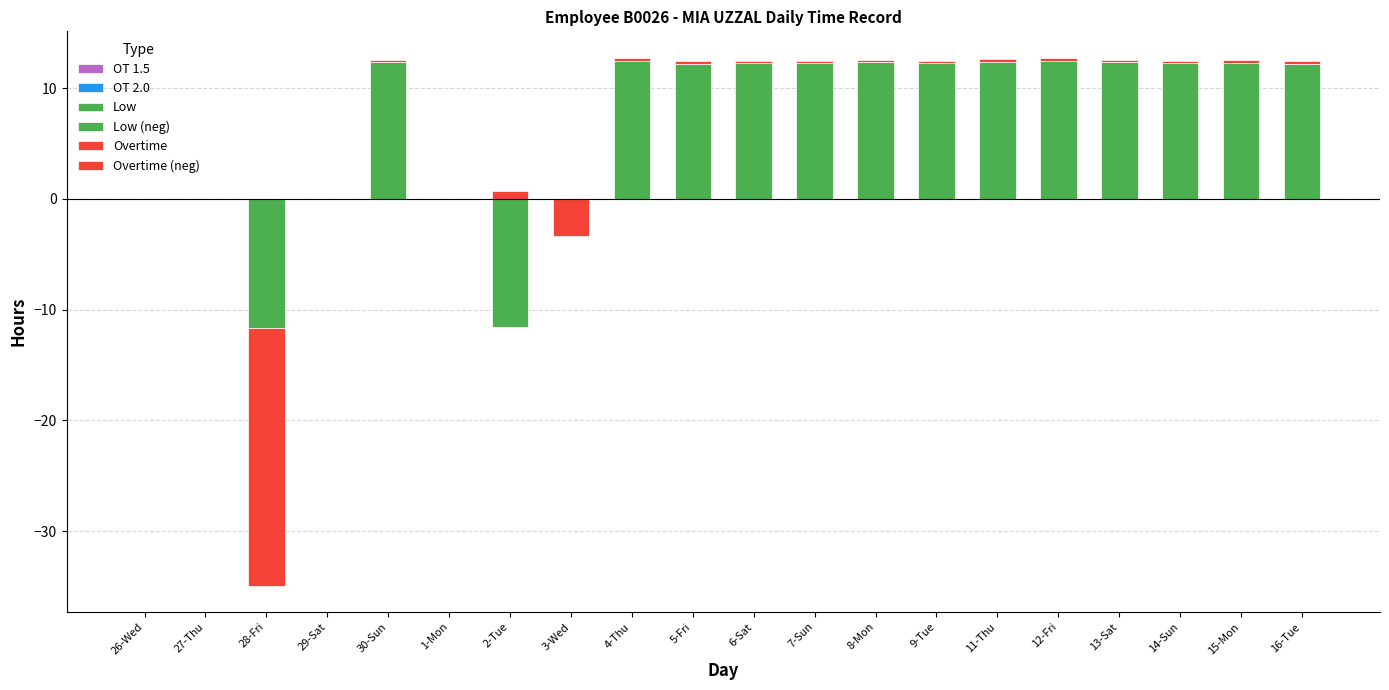

Reading left to right, list all the values displayed in this chart.

OT 1.5: 0.0	0.0	0.0	0.0	0.0	0.0	0.0	0.0	0.0	0.0	0.0	0.0	0.0	0.0	0.0	0.0	0.0	0.0	0.0	0.0
OT 2.0: 0.0	0.0	0.0	0.0	0.0	0.0	0.0	0.0	0.0	0.0	0.0	0.0	0.0	0.0	0.0	0.0	0.0	0.0	0.0	0.0
Low: 0.0	0.0	0.0	0.0	12.3	0.0	0.0	0.0	12.4	12.2	12.3	12.2	12.3	12.3	12.4	12.5	12.3	12.2	12.3	12.2
Low (neg): 0.0	0.0	-11.6	0.0	0.0	0.0	-11.5	0.0	0.0	0.0	0.0	0.0	0.0	0.0	0.0	0.0	0.0	0.0	0.0	0.0
Overtime: 0.0	0.0	0.0	0.0	0.2	0.0	0.7	0.0	0.3	0.2	0.2	0.2	0.2	0.2	0.2	0.3	0.2	0.2	0.3	0.2
Overtime (neg): 0.0	0.0	-23.3	0.0	0.0	0.0	0.0	-3.4	0.0	0.0	0.0	0.0	0.0	0.0	0.0	0.0	0.0	0.0	0.0	0.0